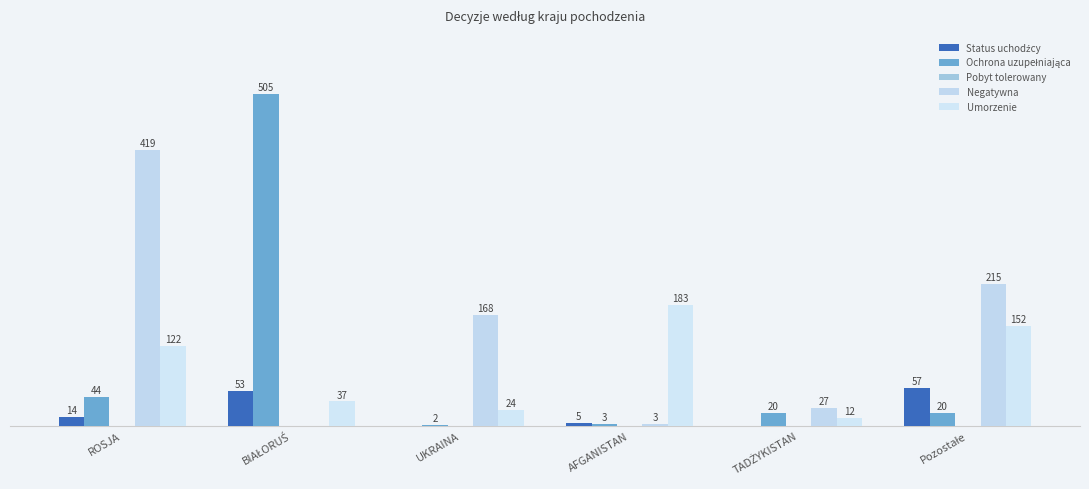

Are the bars grouped side by side (vs. stacked)?

Yes